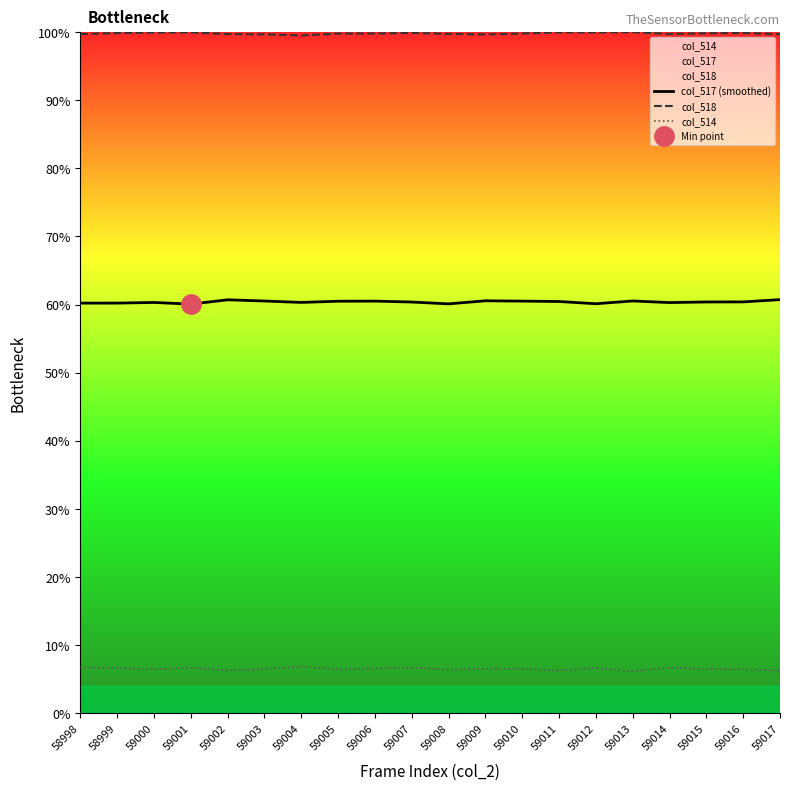

At which category does col_514 reach its first local peak?

59001